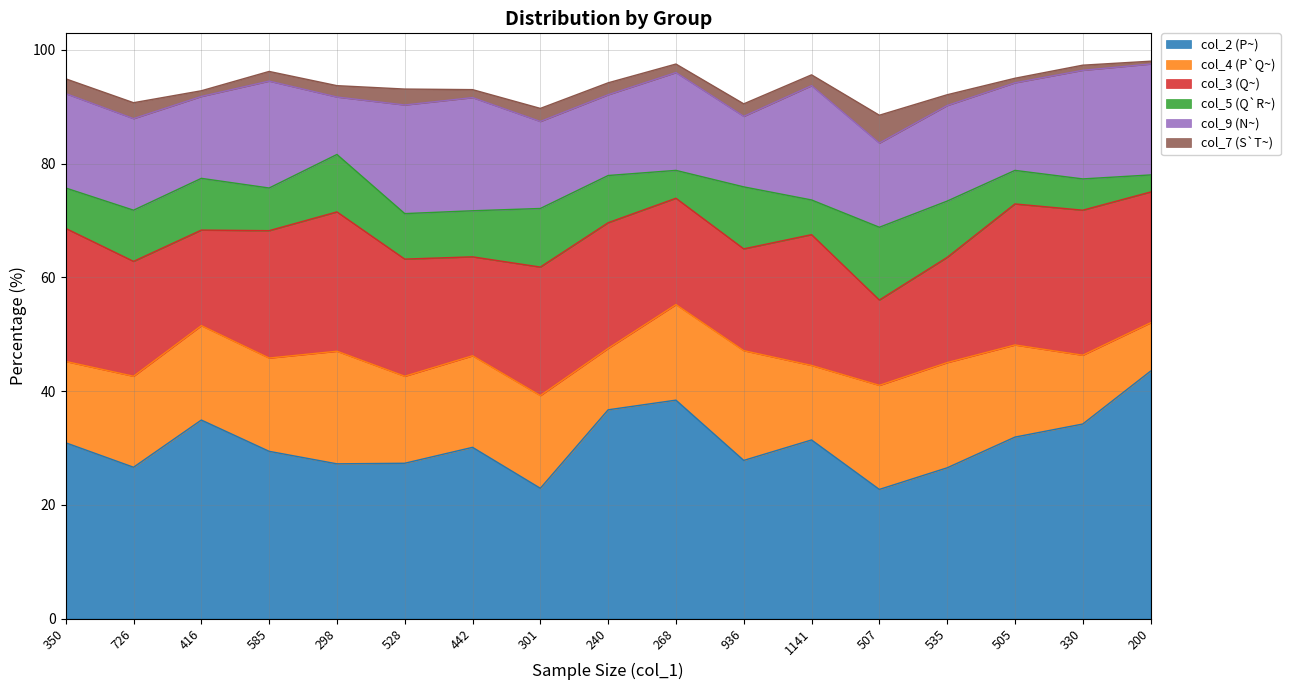

What is the difference between the highest and lowest values at 535?

24.6